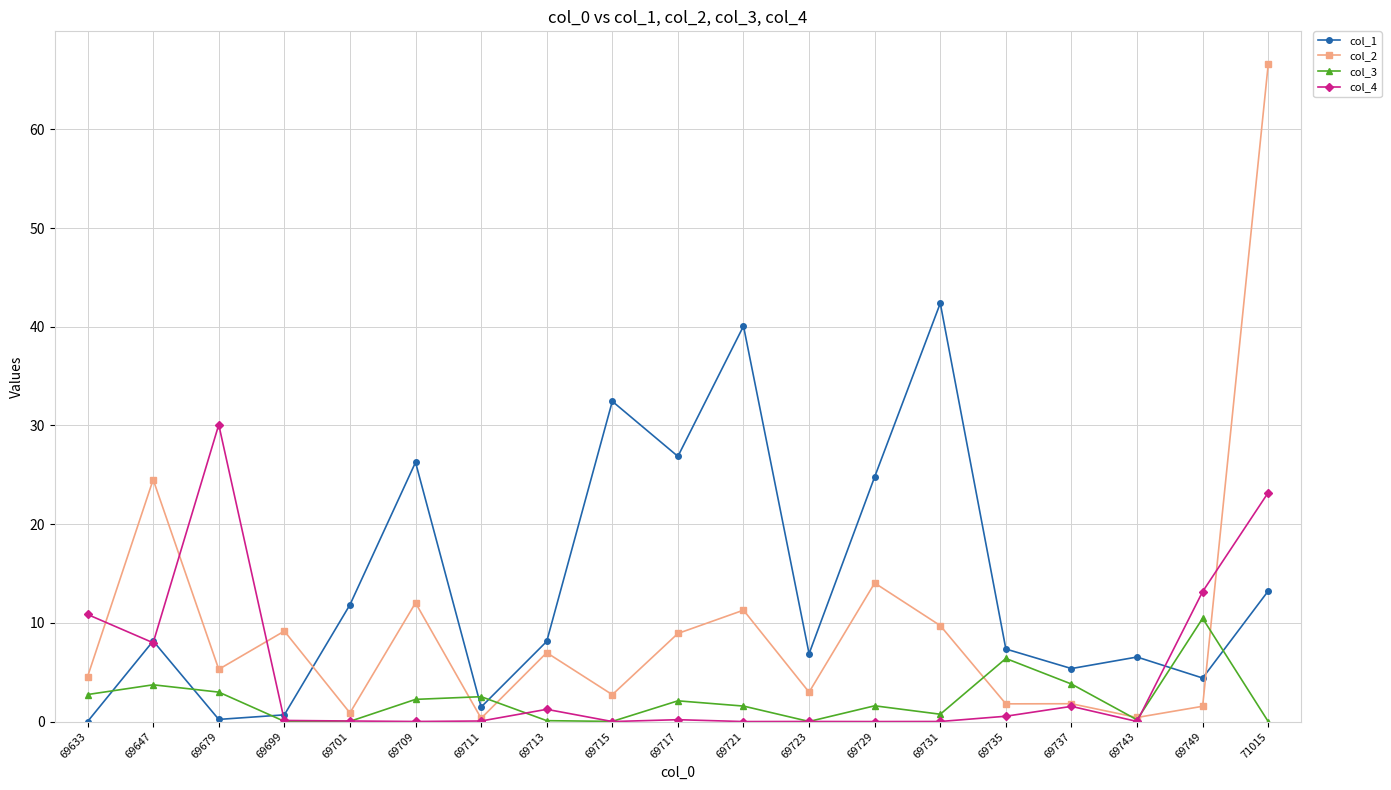

At which category is the sum across all series the highest?

71015